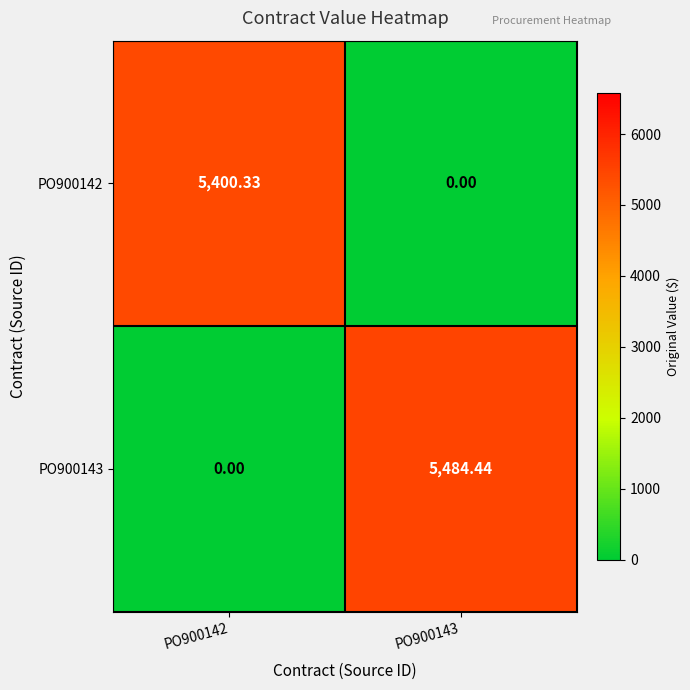

Is the value of PO900142 at PO900142 greater than the value of PO900143 at PO900142?

Yes